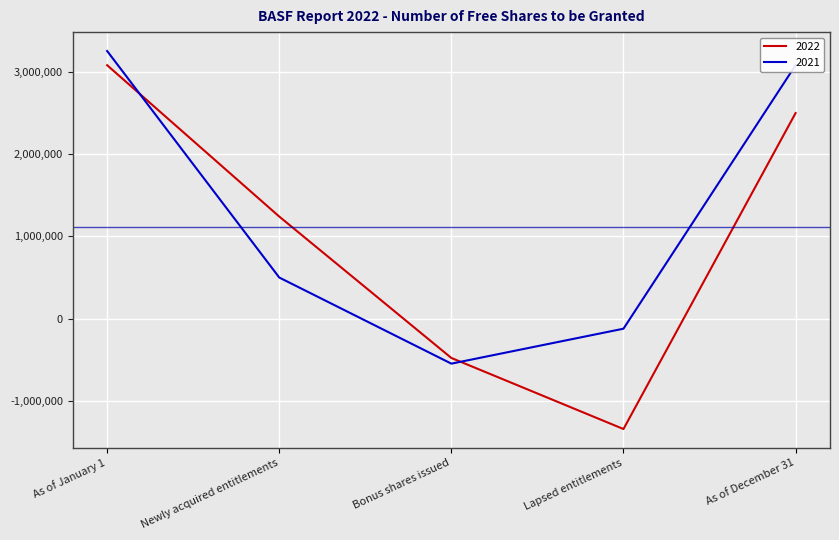

How many negative values does the 2022 series have?

2